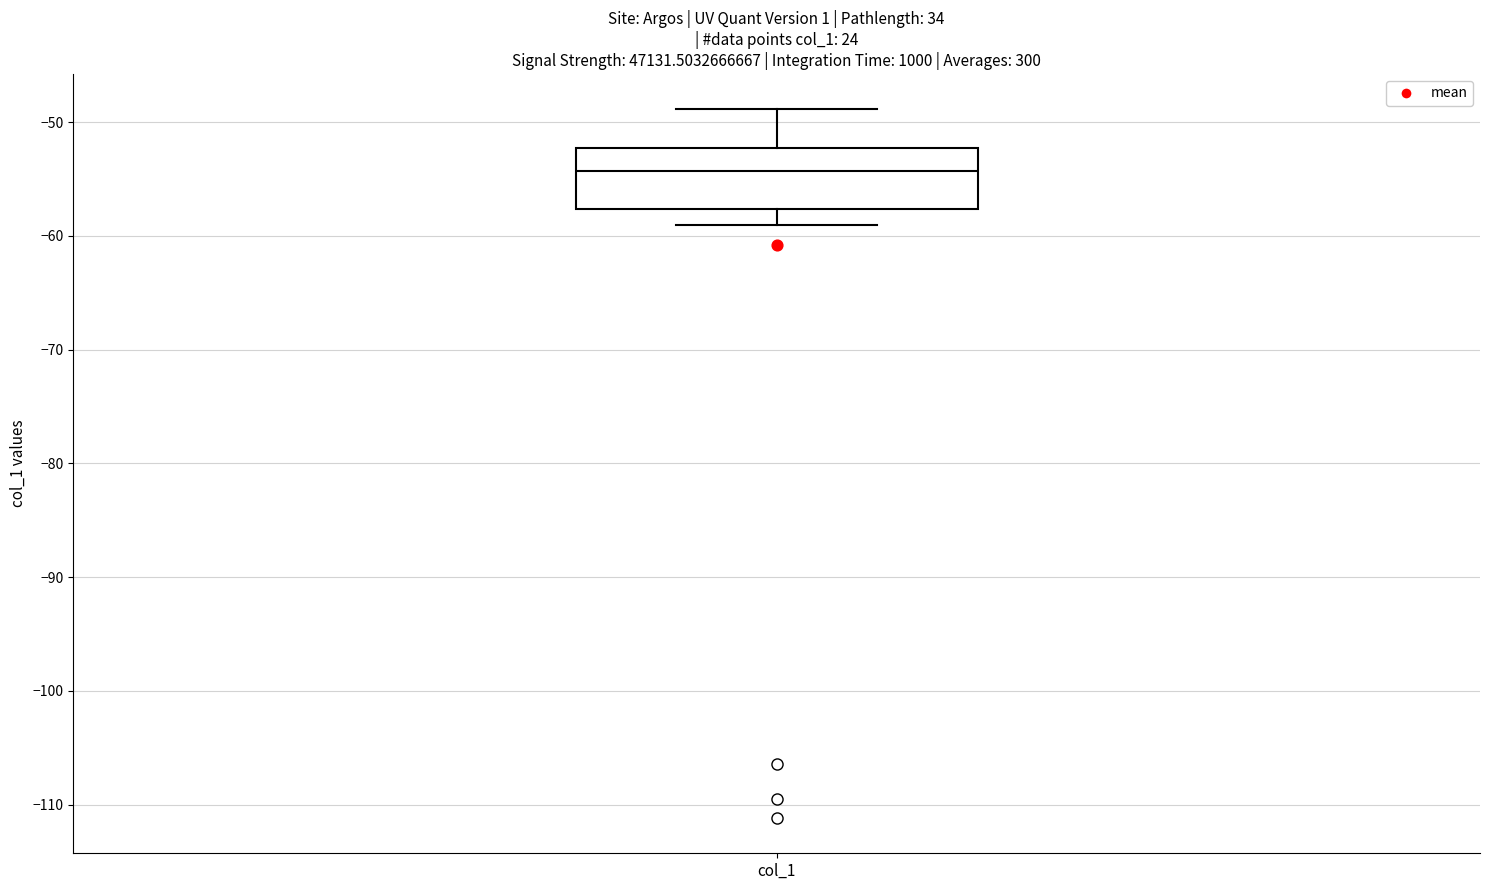

Transcribe this box plot: give where the median line is, the range the box spans, and where the two whiskers end, as read against the y-axis. The values are not printed on the chart, so give them approximately, as read against the axis.

median -54, box -58 to -52, whiskers -59 to -49